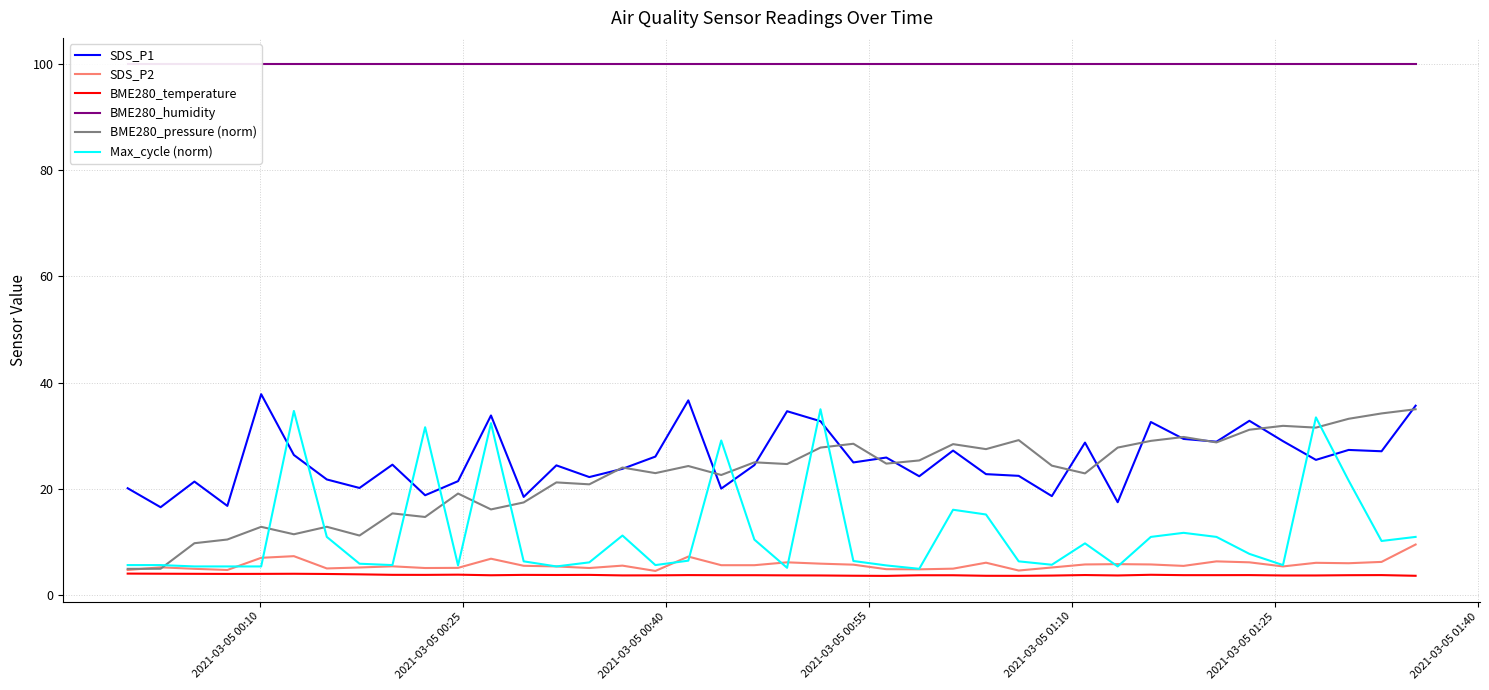

What is the difference between the second highest and second lowest values in the BME280_temperature series?

0.4